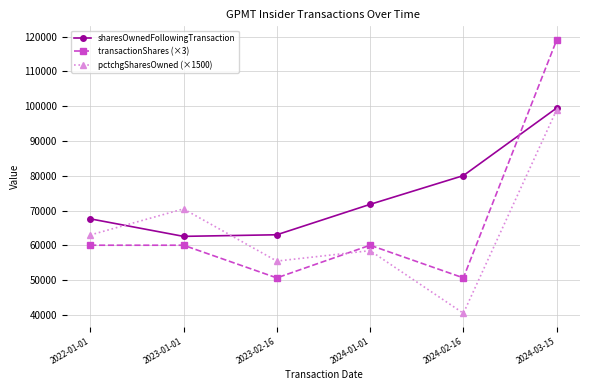

At which category is the sum across all series the highest?

2024-03-15